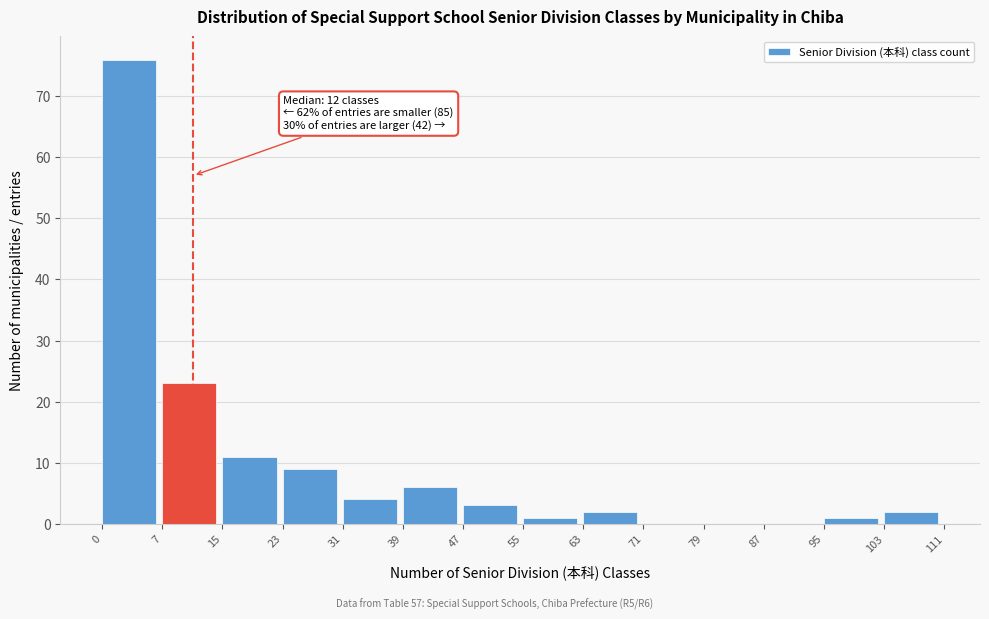

Over which range of the x-axis is the bar tallest?

0 to 7